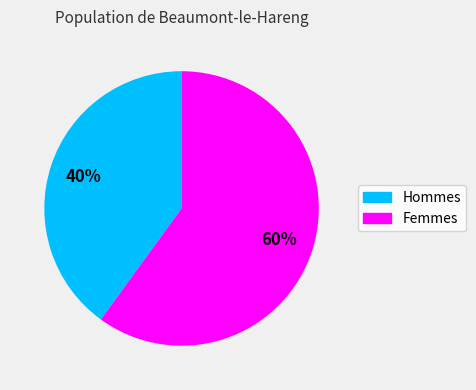

To the nearest percent, what is the difference between the largest and smallest slice percentages?

20%